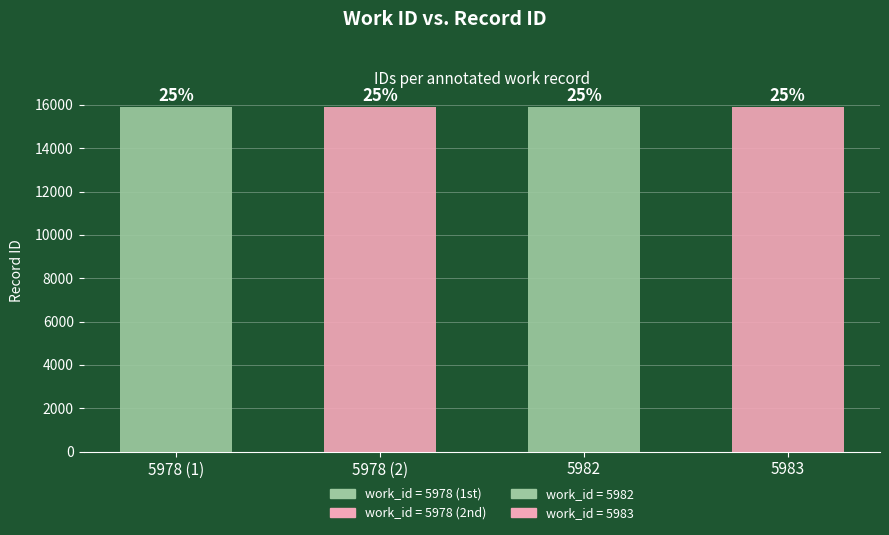

Reading left to right, transcribe all the data shown in this chart.

15894	15899	15912	15913